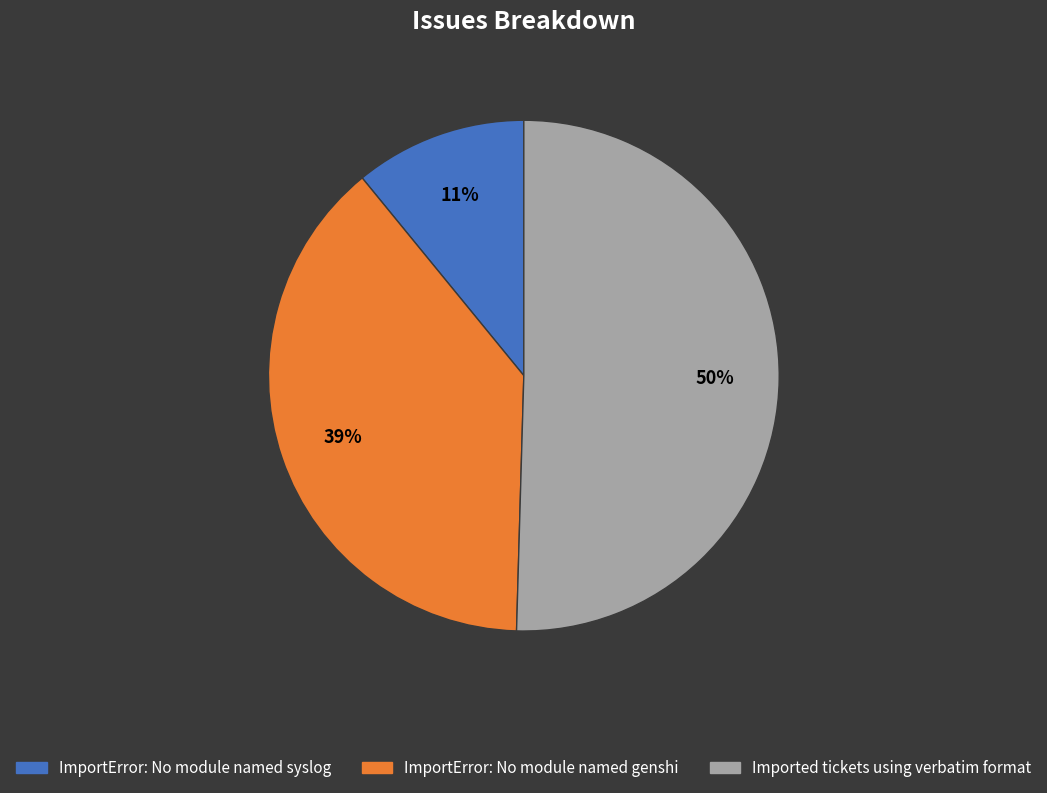

Combined, do Imported tickets using verbatim format and ImportError: No module named genshi account for over 50%?

Yes